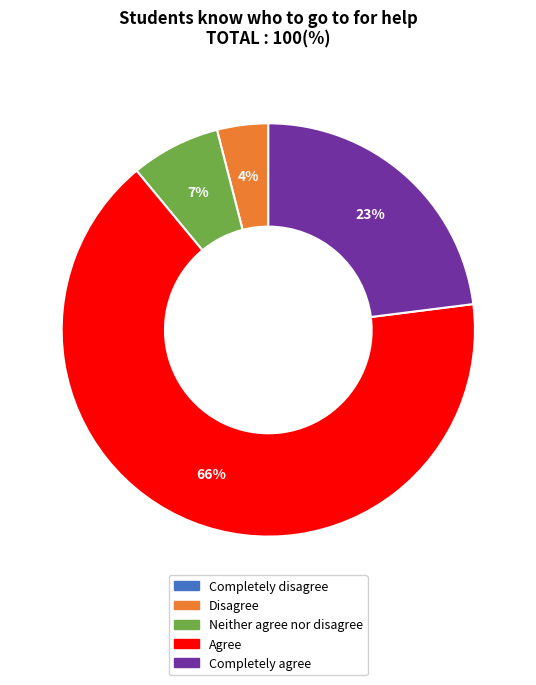

Is Agree the majority of the pie?

Yes